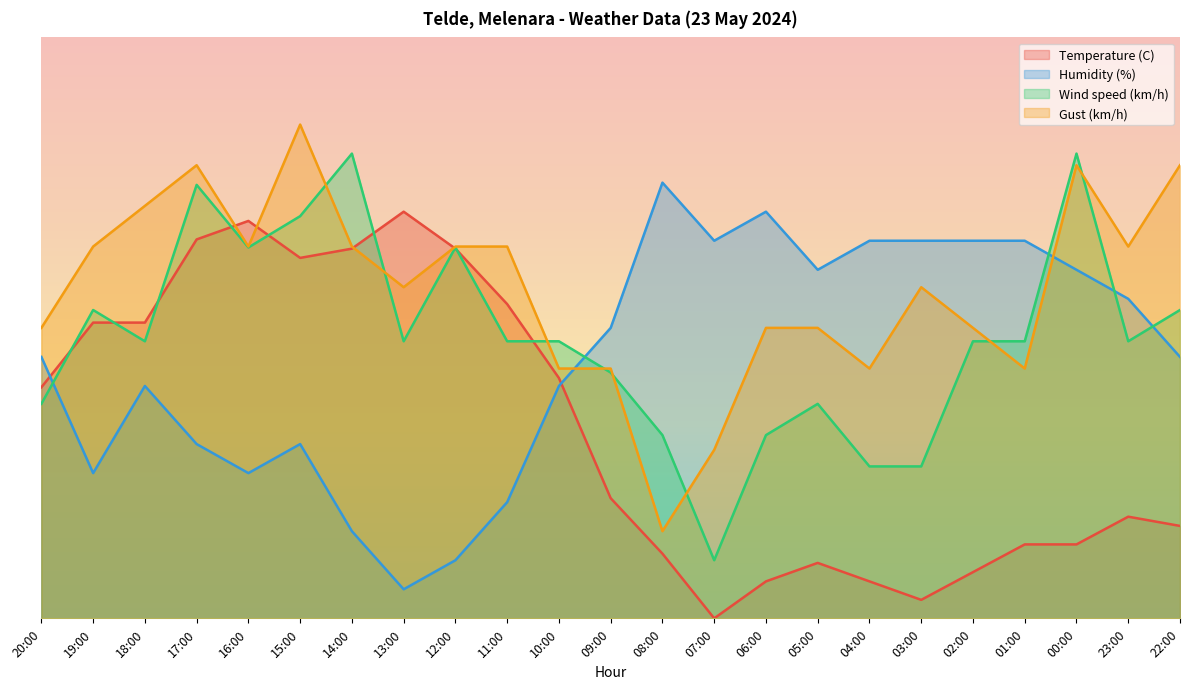

Which has a higher value, 09:00 or 17:00?

17:00